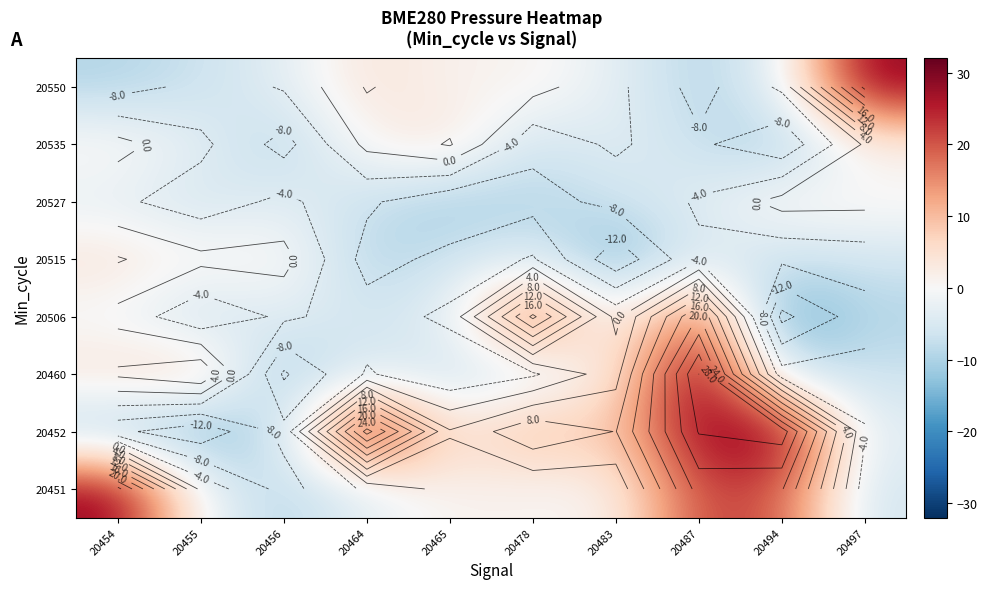

At how many categories does at least one series exceed 9?

6